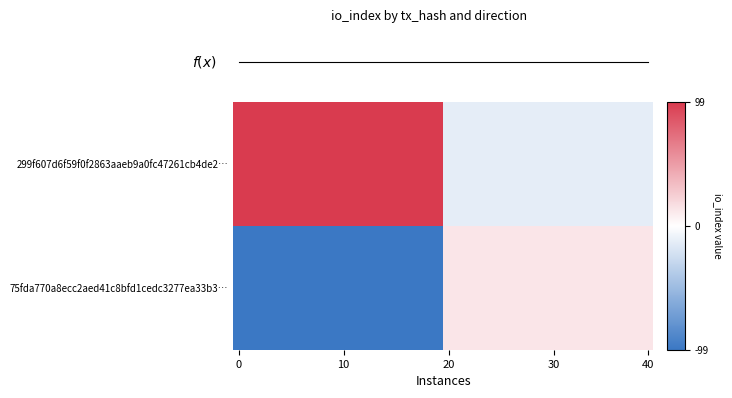

Which series has the widest spread of values?

299f607d6f59f0f2863aaeb9a0fc47261cb4de2…